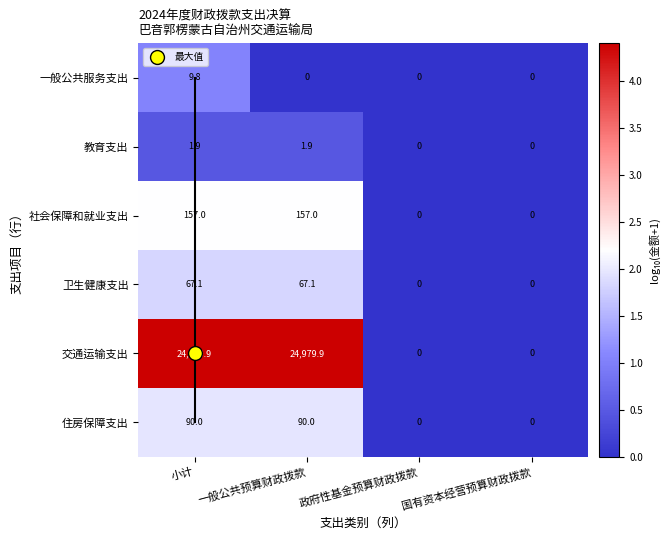

The 社会保障和就业支出 series shows 250.1 at 一般公共预算财政拨款. True or false?

False